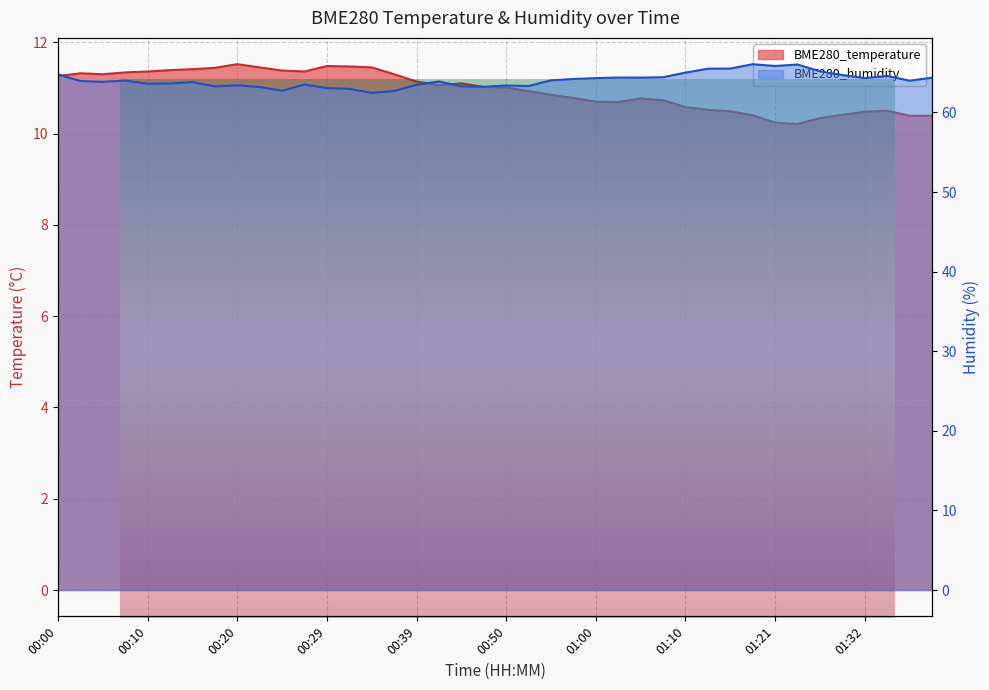

What are all the series names shown in the legend?

BME280_temperature, BME280_humidity